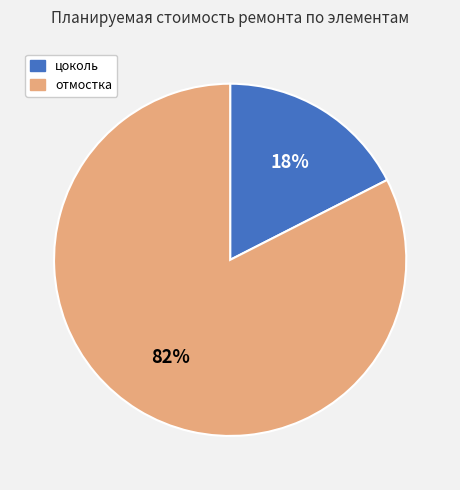

What is the majority slice?

отмостка